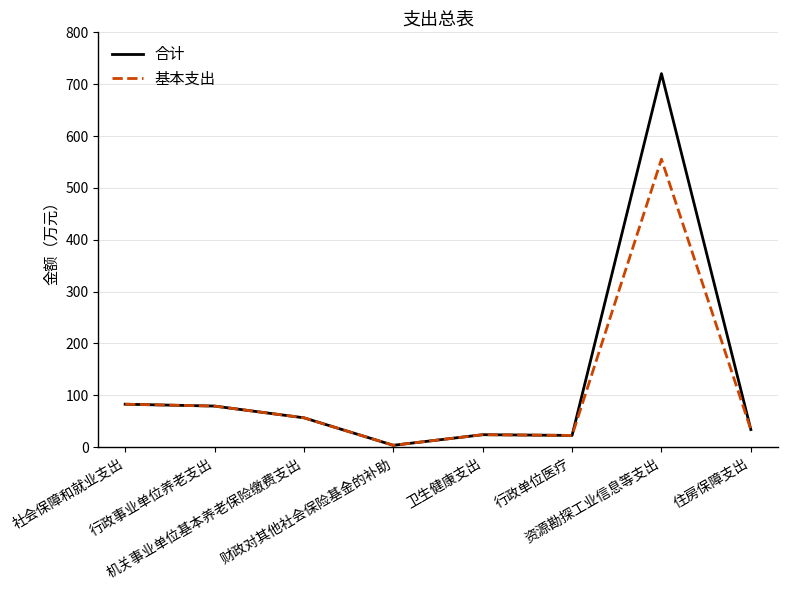

List the series in order of their peak value, highest first.

合计, 基本支出